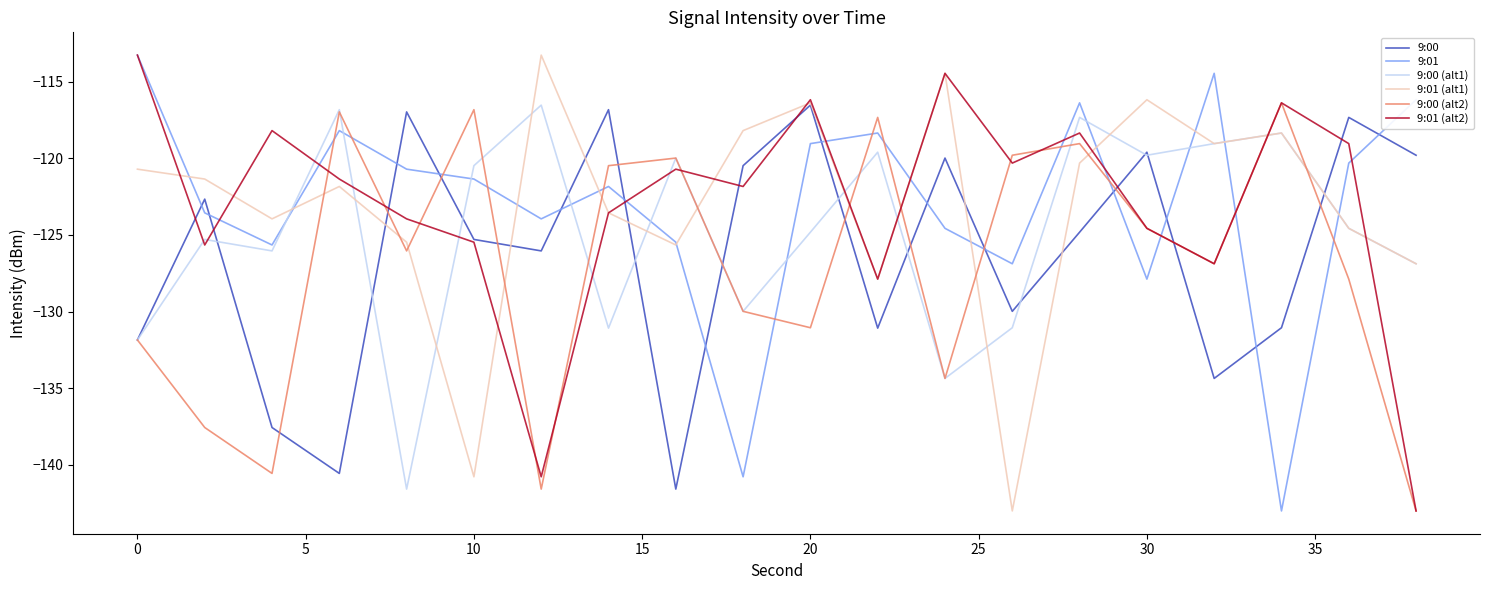

Count the number of categories in the chart.

20